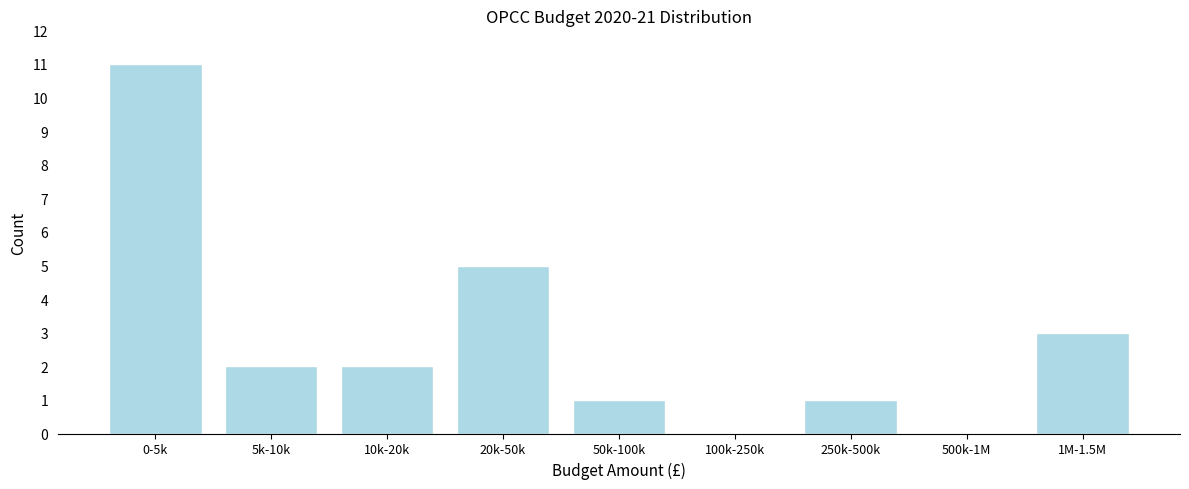

Reading left to right, extract all data points from this chart.

0-5k=11	5k-10k=2	10k-20k=2	20k-50k=5	50k-100k=1	100k-250k=0	250k-500k=1	500k-1M=0	1M-1.5M=3